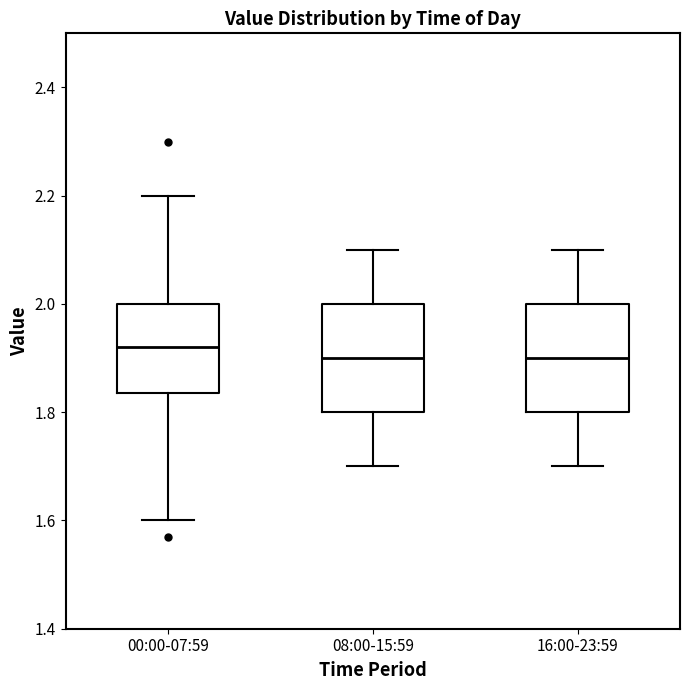

Reading left to right, transcribe this box plot: for each box, give where its median line is, the range the box spans, and where its two whiskers end, as read against the y-axis. The values are not printed on the chart, so give them approximately, as read against the axis.

00:00-07:59: median 1.92, box 1.84 to 2.00, whiskers 1.60 to 2.20
08:00-15:59: median 1.90, box 1.80 to 2.00, whiskers 1.70 to 2.10
16:00-23:59: median 1.90, box 1.80 to 2.00, whiskers 1.70 to 2.10